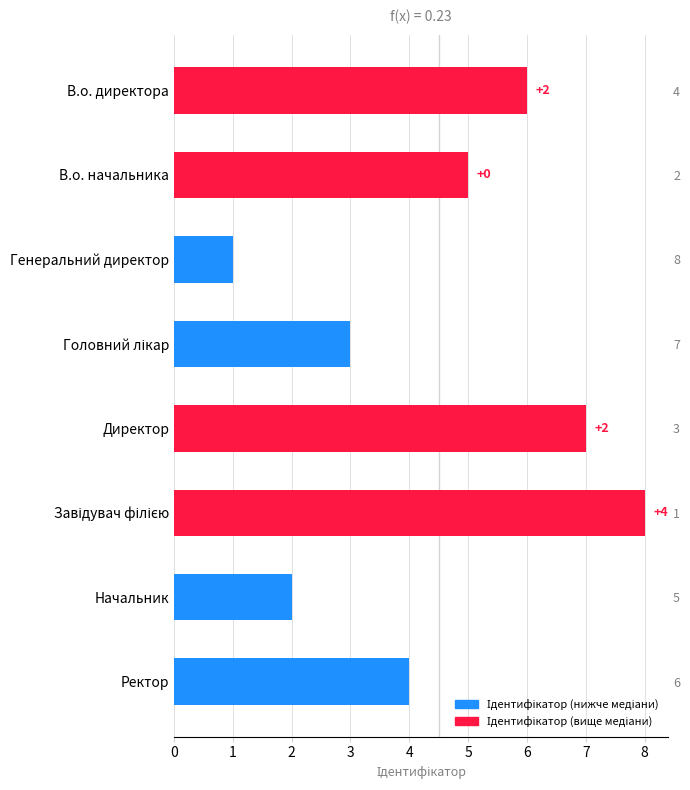

What is the maximum value shown in the chart?

8